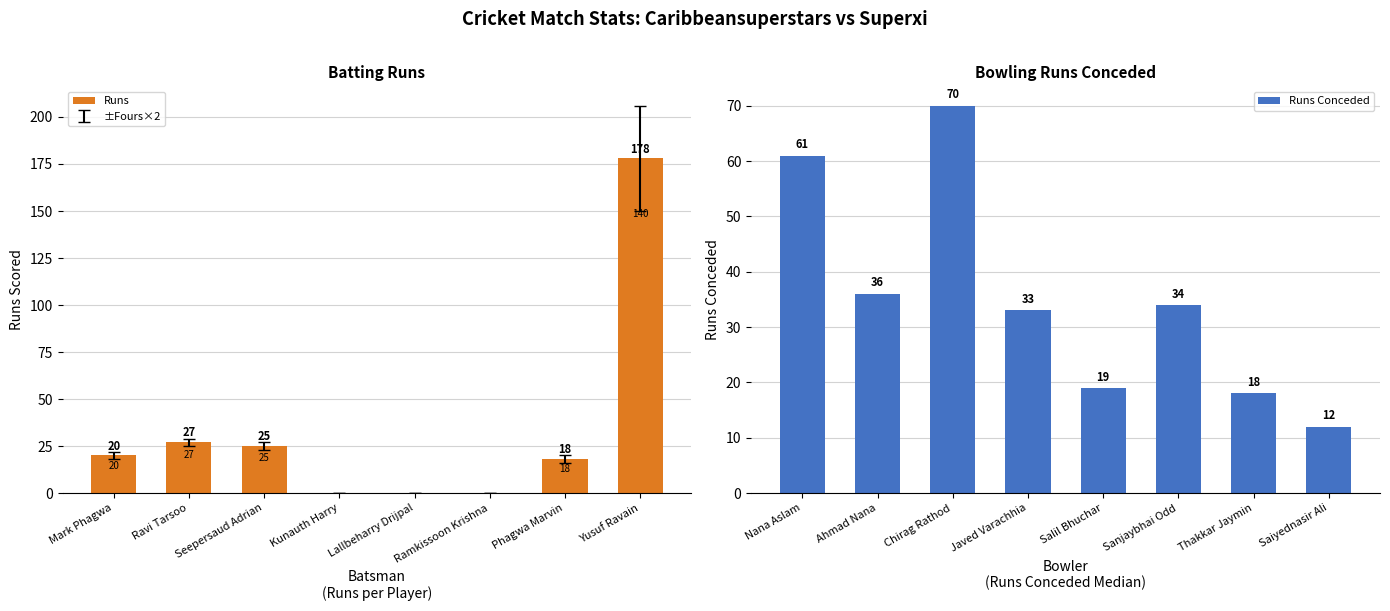

What is the sum of the Runs values at Lallbeharry Drijpal and Mark Phagwa?

20